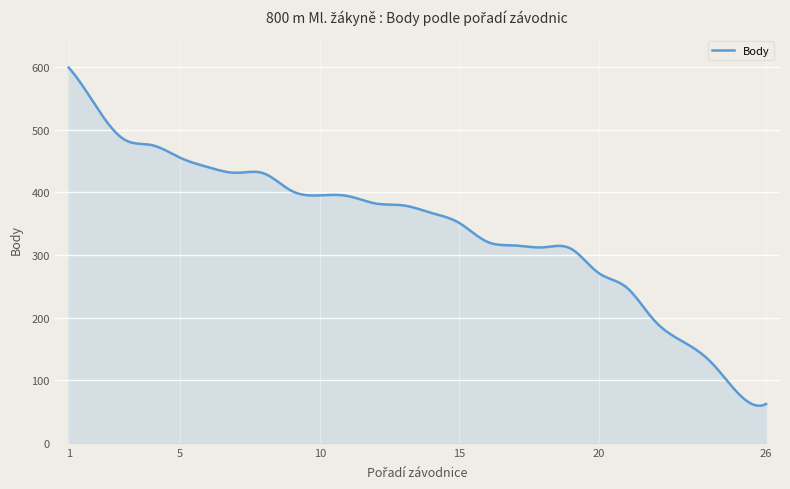

What is the difference between the maximum and minimum values?

539.8